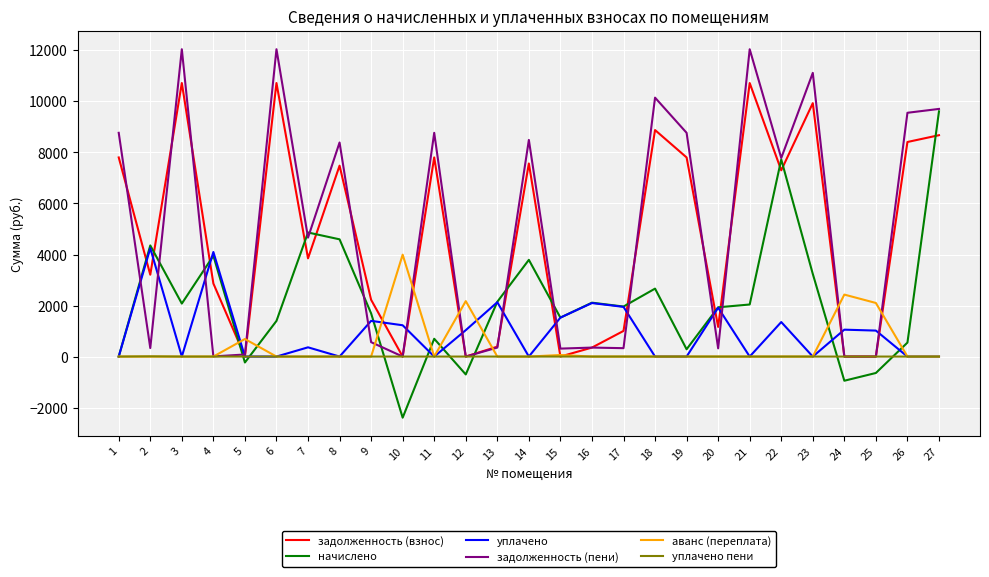

True or false: уплачено has a value of -2339.9 at 21.

False